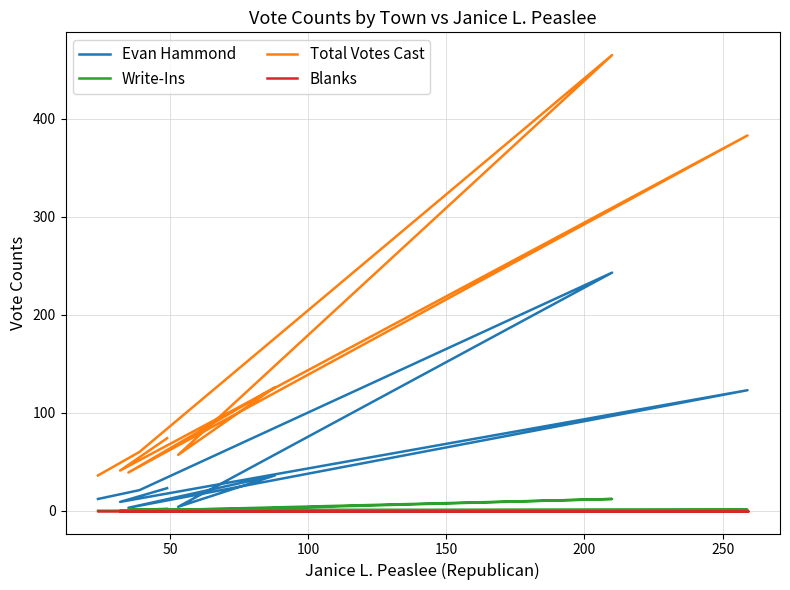

True or false: Write-Ins and Blanks intersect in this chart.

False